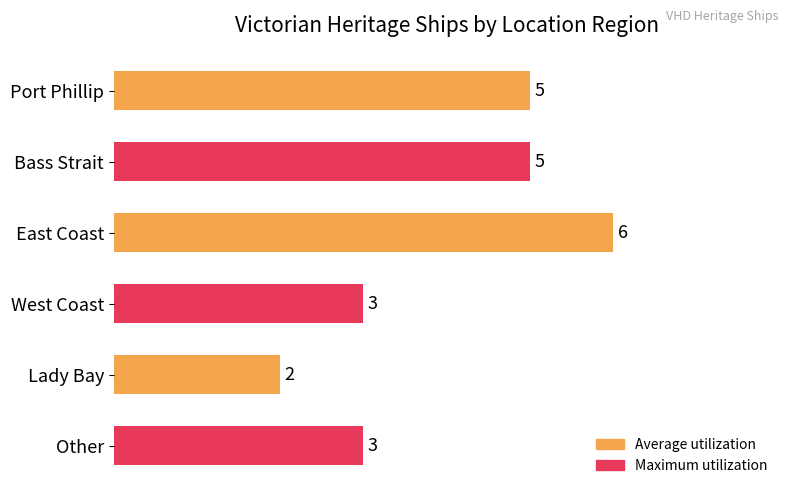

Which has a higher value, East Coast or Other?

East Coast